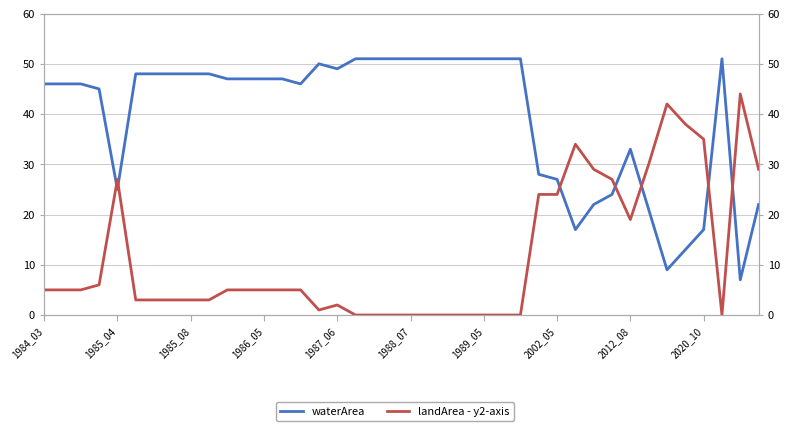

Is this an area chart (filled region under the line)?

No